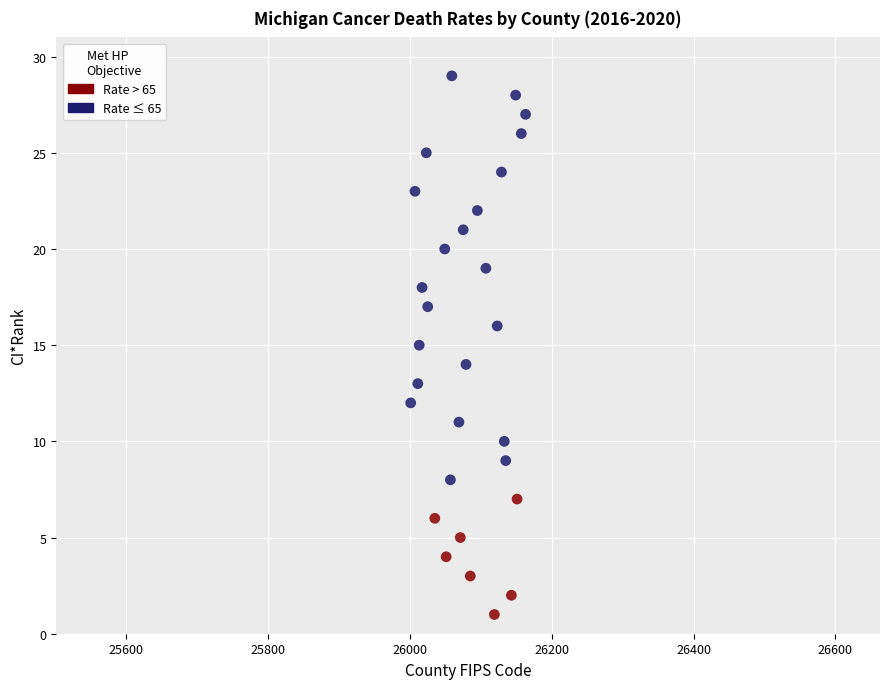

What is the range of X values (max minus min)?

162